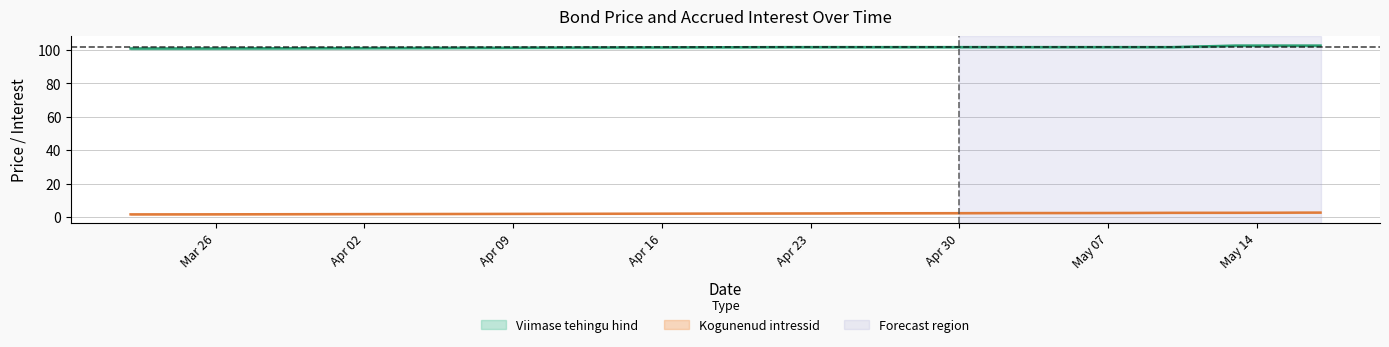

Read the Viimase tehingu hind value at 2024-03-25.

100.9